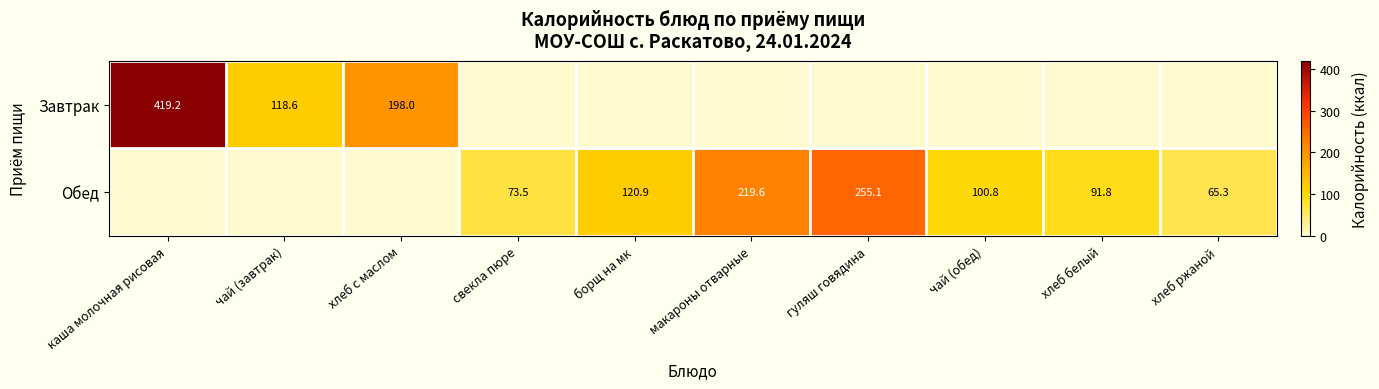

The Завтрак series shows 419.2 at каша молочная рисовая. True or false?

True